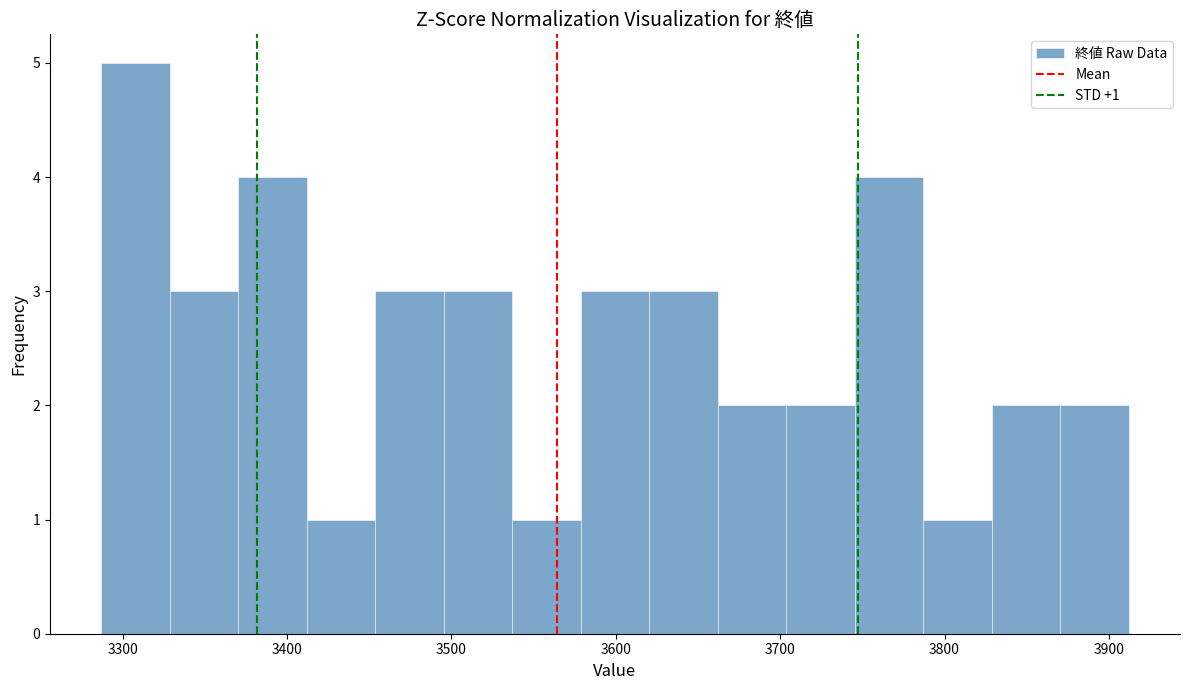

Over which range of the x-axis is the bar tallest?

3290 to 3330